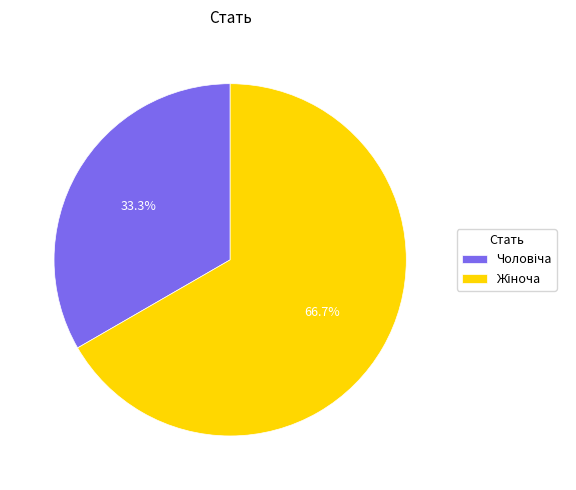

Is there any slice that represents more than half of the pie?

Yes